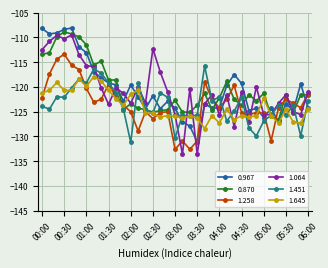

True or false: 0.870 and 1.258 cross at least once.

True